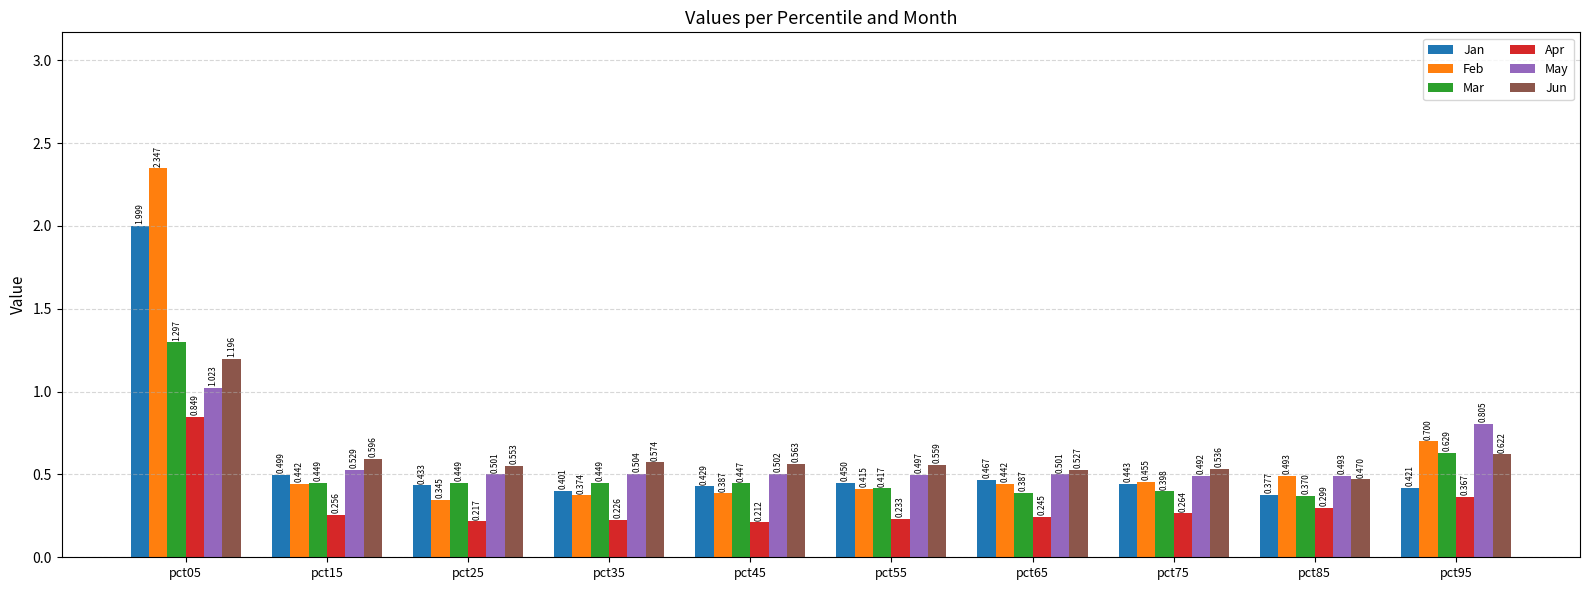

Where is Feb nearest to the value 1?

pct95